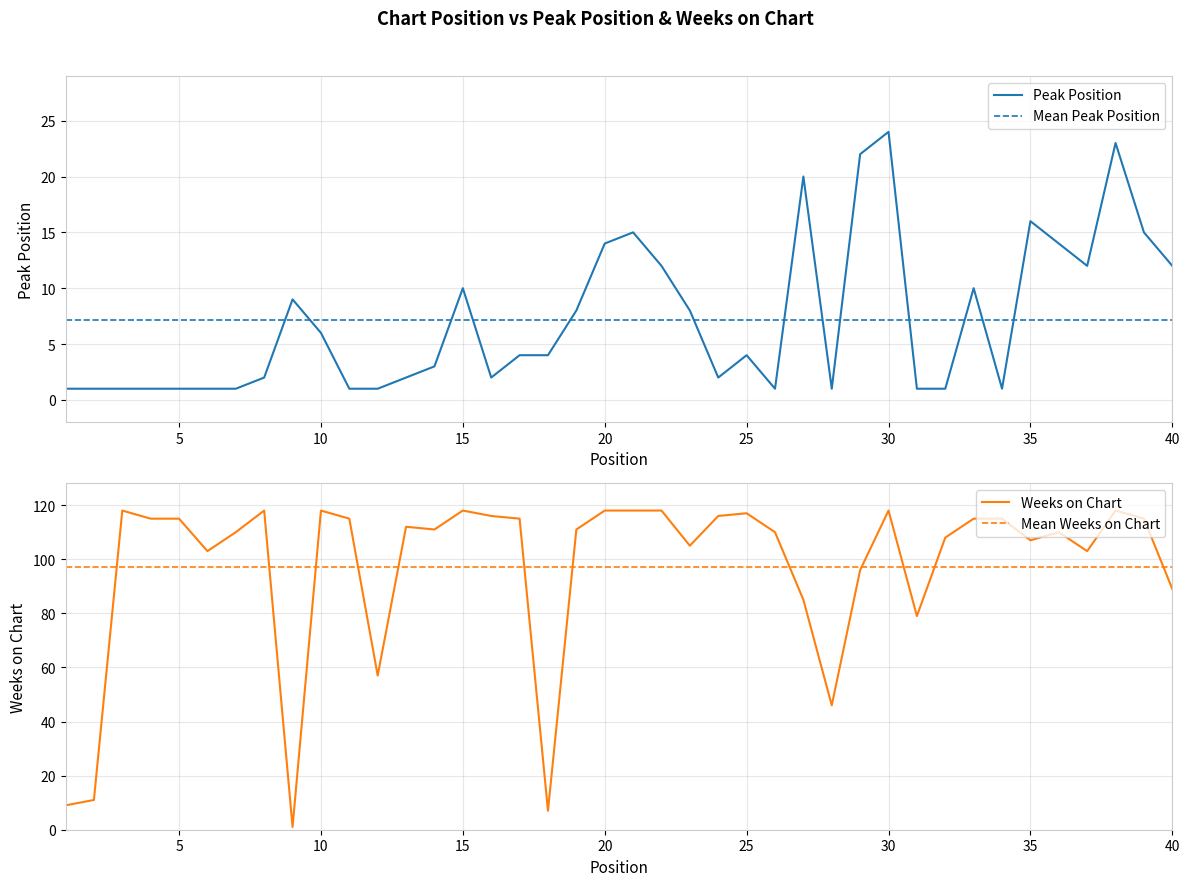

What is the total value across all series at 25?

208.3